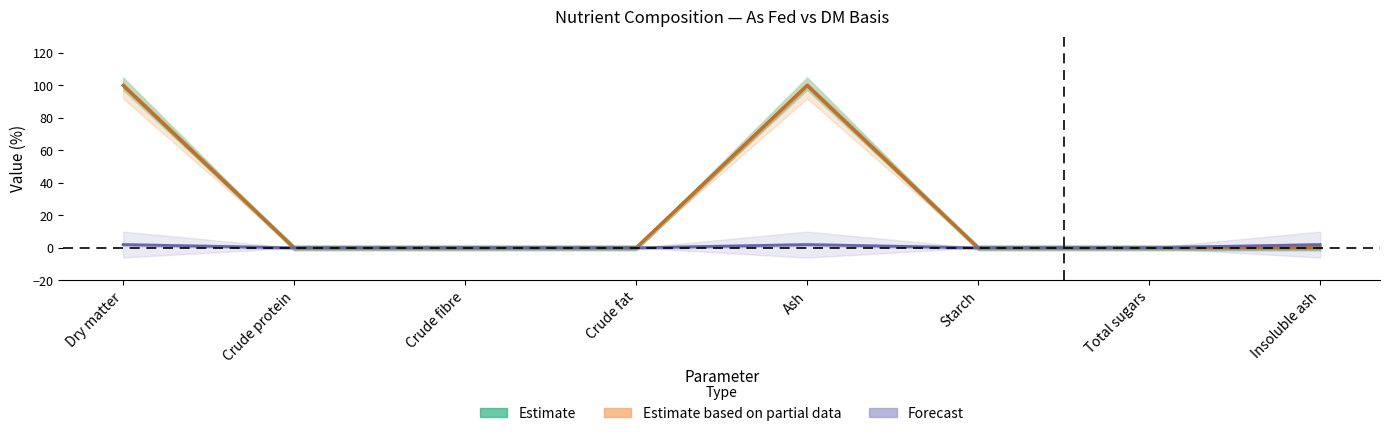

Between Insoluble ash and Dry matter, which is larger?

Dry matter